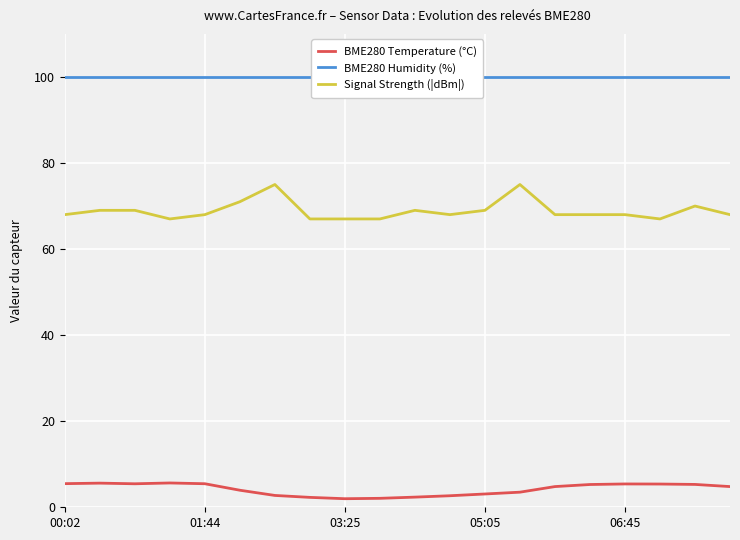

Rank the series by their maximum value, from highest to lowest.

BME280 Humidity (%), Signal Strength (|dBm|), BME280 Temperature (°C)